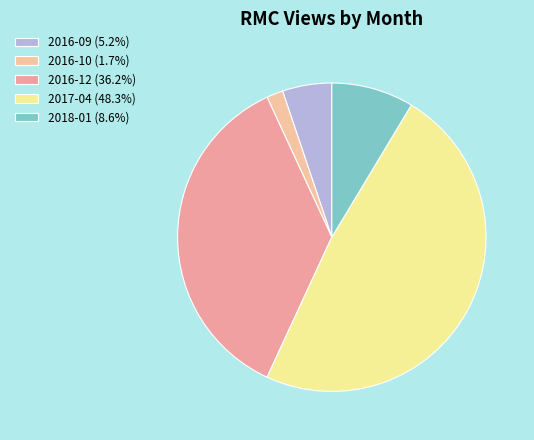

What is the change in value from 2016-10 to 2017-04?

+27